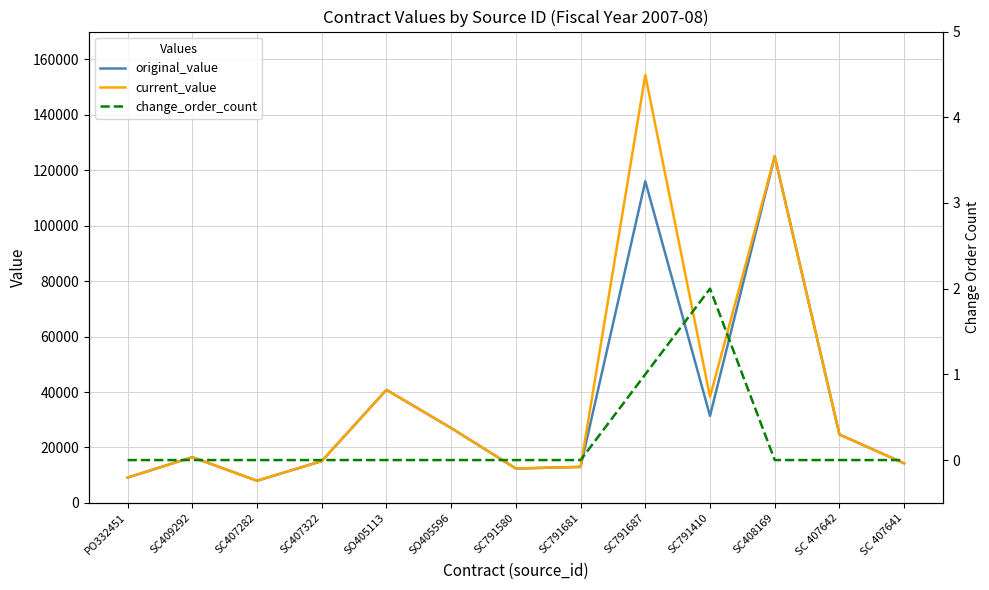

How many values in the current_value series are below 16500?

6